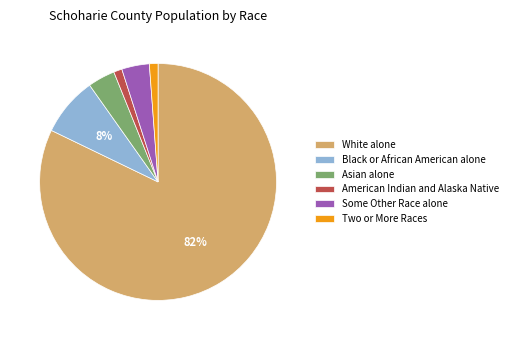

Do Black or African American alone and American Indian and Alaska Native together represent more than half of the pie?

No